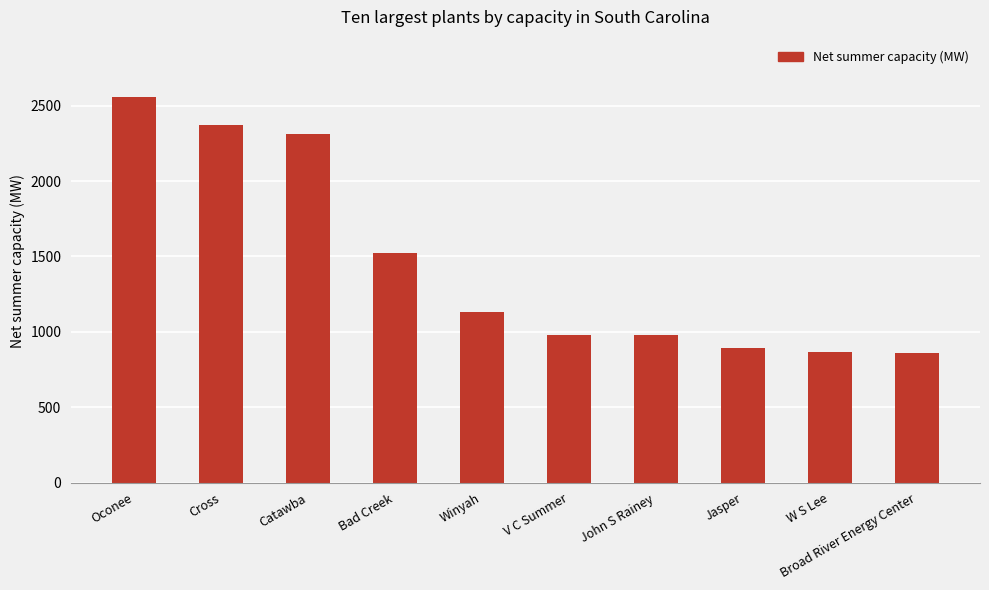

What is the label of the 5th bar from the left?

Winyah